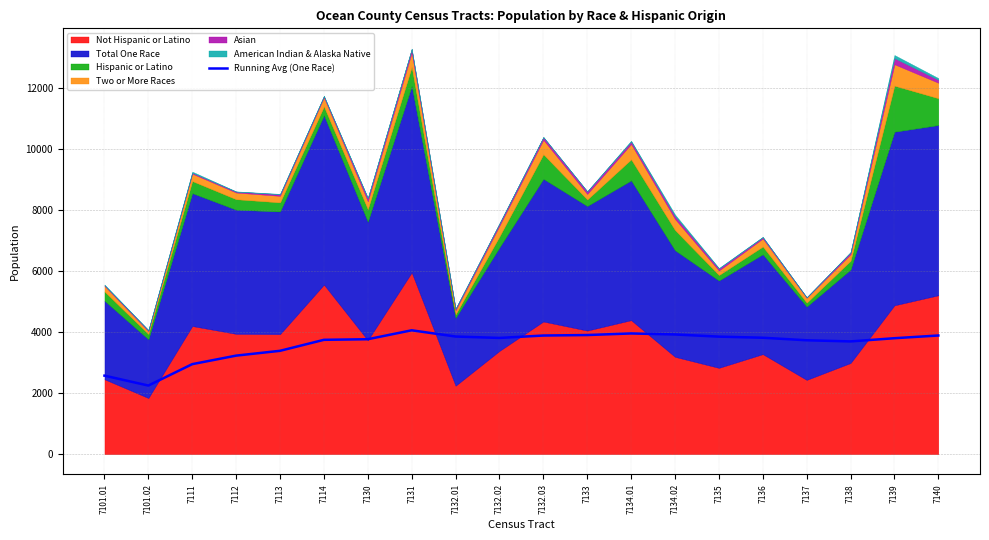

Where is the data nearest to the value 3150?

7112